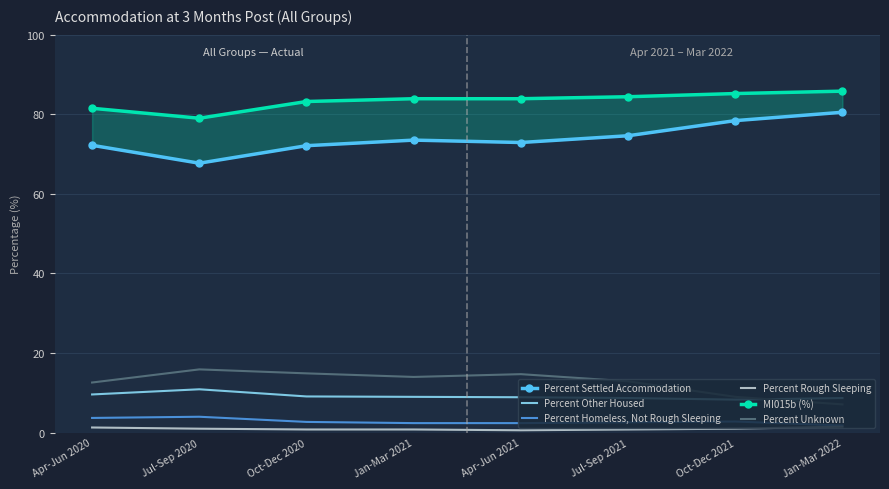

Reading left to right, what are all the values shown in this chart?

Percent Settled Accommodation: 72.2	67.7	72.1	73.5	72.9	74.6	78.4	80.5
Percent Other Housed: 9.6	10.9	9.1	9.0	8.9	8.7	8.3	8.7
Percent Homeless, Not Rough Sleeping: 3.7	4.0	2.7	2.4	2.4	2.6	2.8	1.8
Percent Rough Sleeping: 1.3	1.0	0.8	0.8	0.6	0.8	1.0	1.5
MI015b (%): 81.5	79.0	83.2	83.9	83.9	84.4	85.2	85.8
Percent Unknown: 12.6	15.9	14.9	14.0	14.7	12.9	9.0	7.1